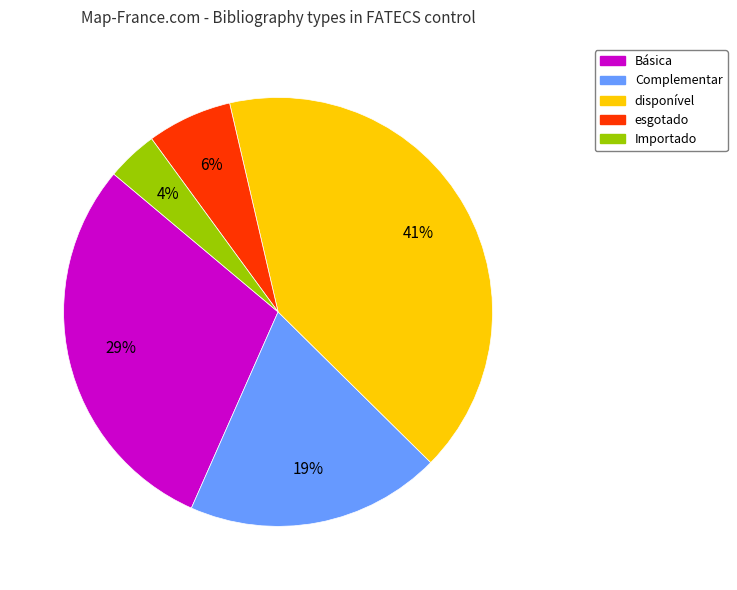

Count the number of slices in the pie.

5